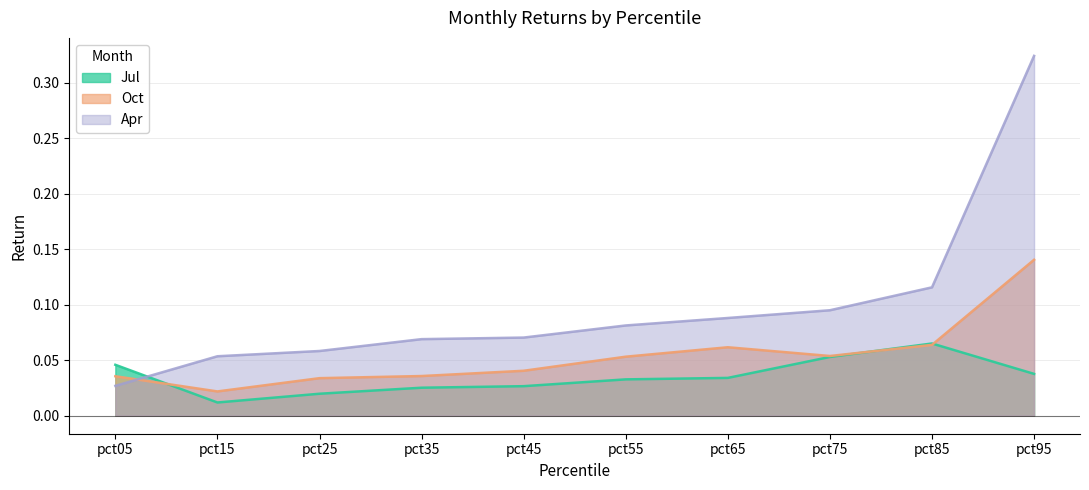

True or false: Jul and Apr cross at least once.

True